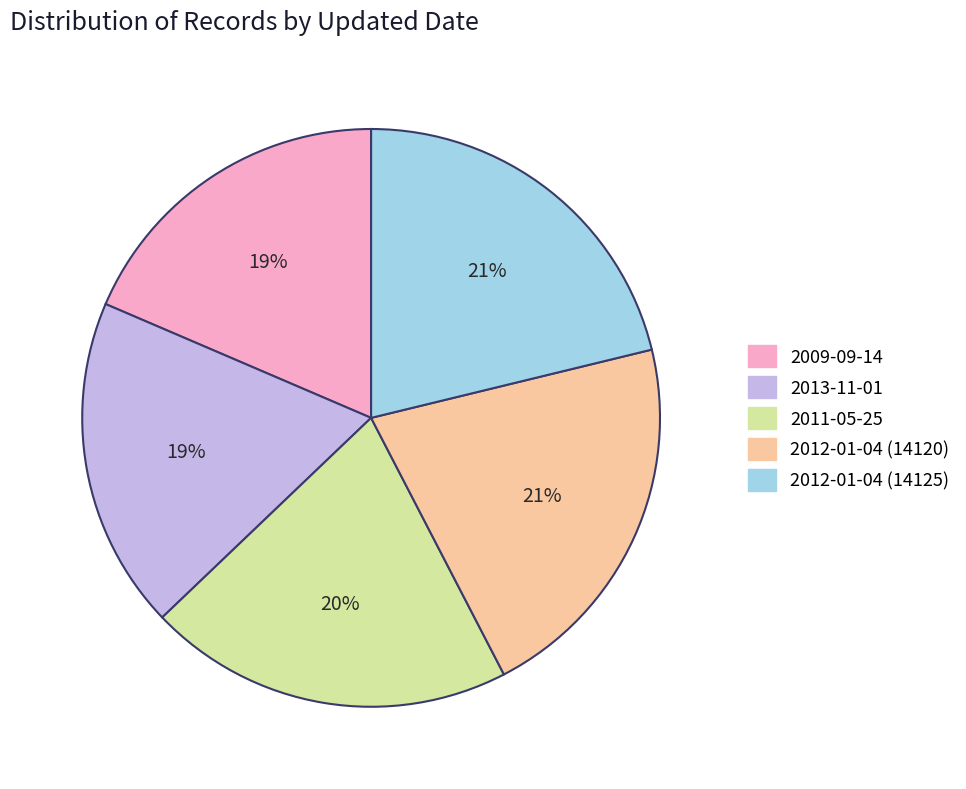

What percentage is the 2012-01-04 (14120) slice, to the nearest percent?

21%